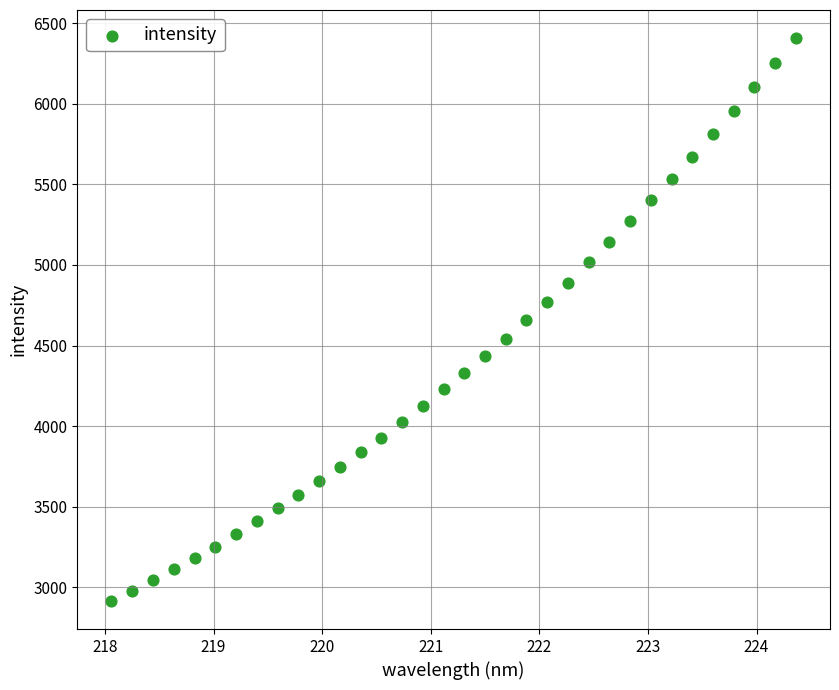

What is the range of X values (max minus min)?

6.3